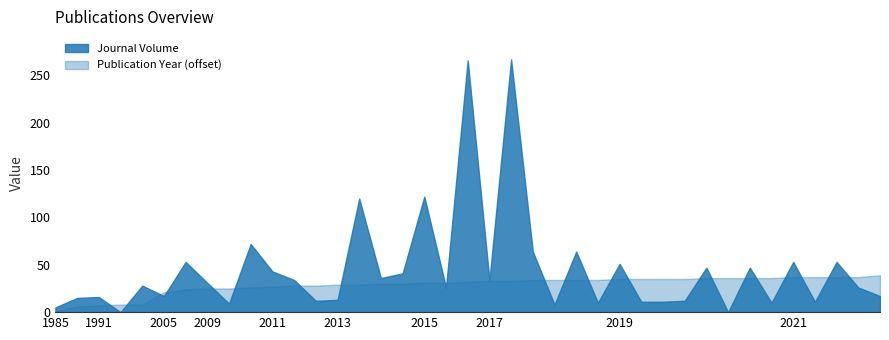

How many data points does each series have?

39